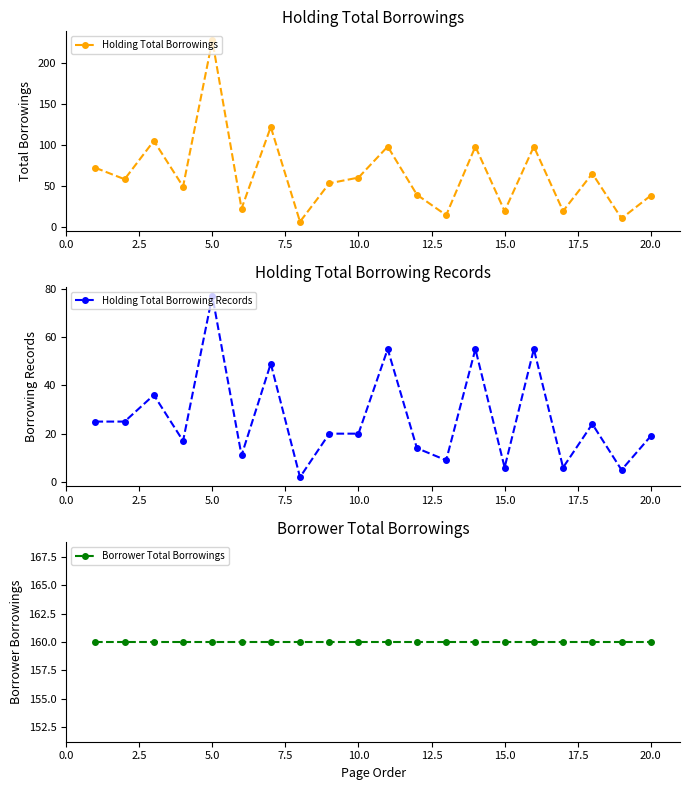

Reading left to right, extract all data points from this chart.

Holding Total Borrowings: 72	58	105	49	228	22	122	6	53	60	98	39	14	98	19	98	19	65	10	38
Holding Total Borrowing Records: 25	25	36	17	77	11	49	2	20	20	55	14	9	55	6	55	6	24	5	19
Borrower Total Borrowings: 160	160	160	160	160	160	160	160	160	160	160	160	160	160	160	160	160	160	160	160